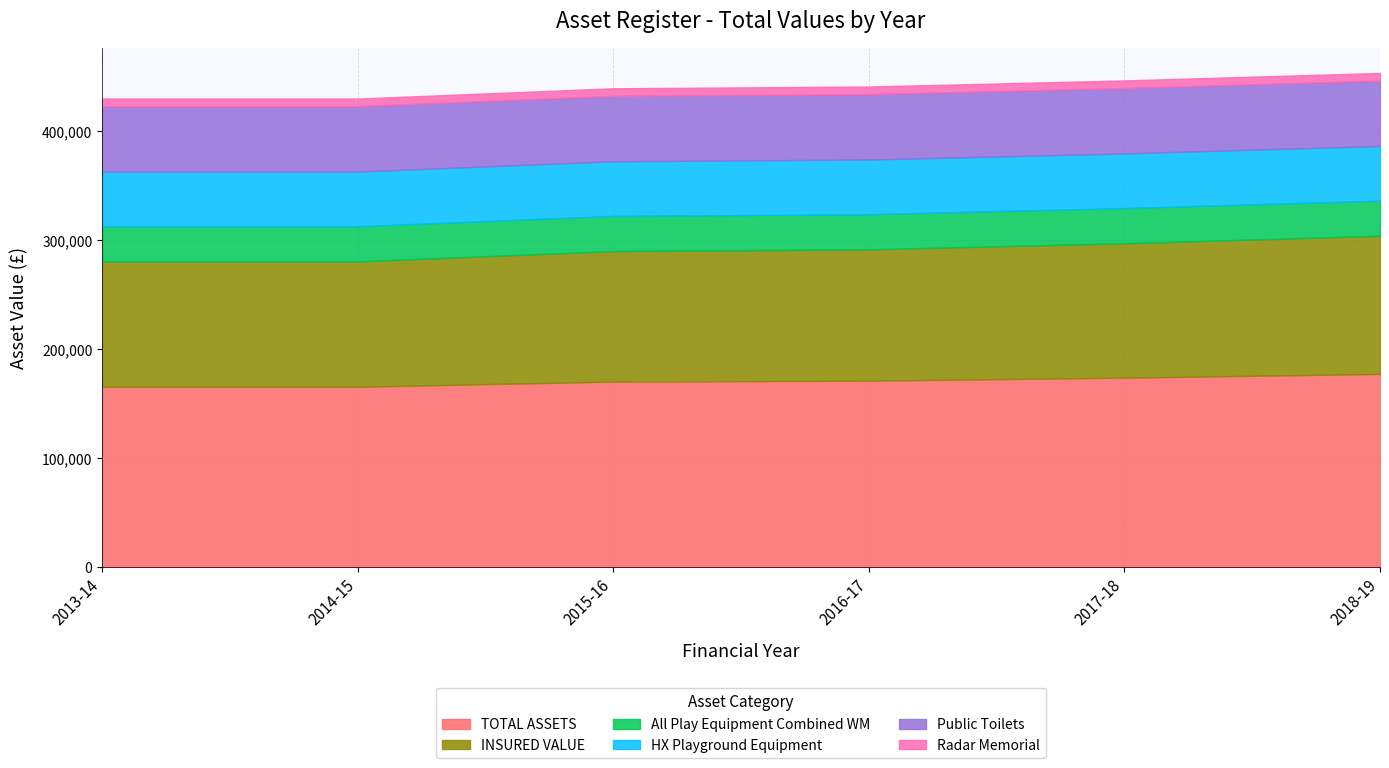

What is the spread (max minus min) of values at 2017-18?

166774